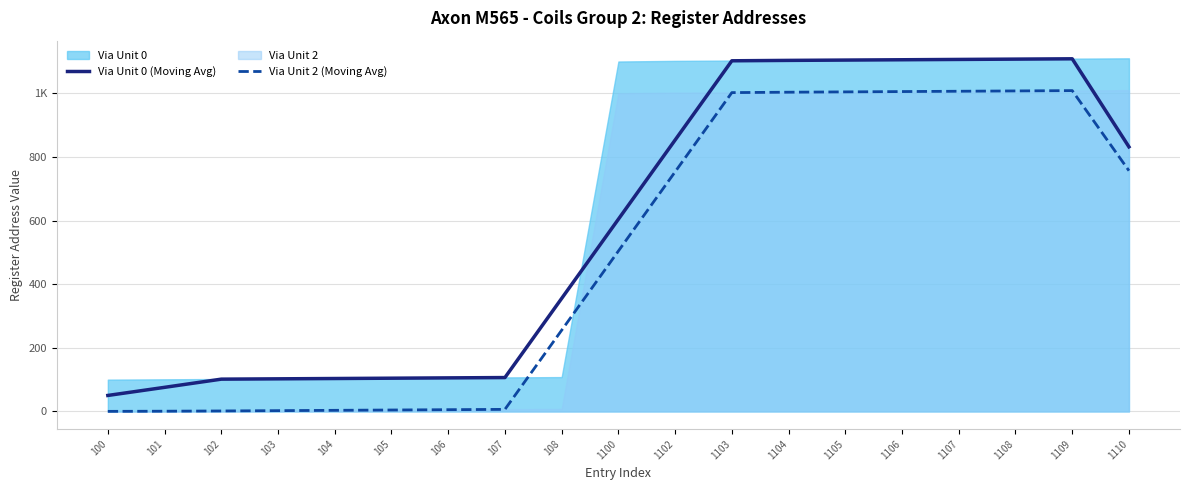

In Via Unit 2 (Moving Avg), how many points are higher than both neighbors (excluding endpoints)?

1